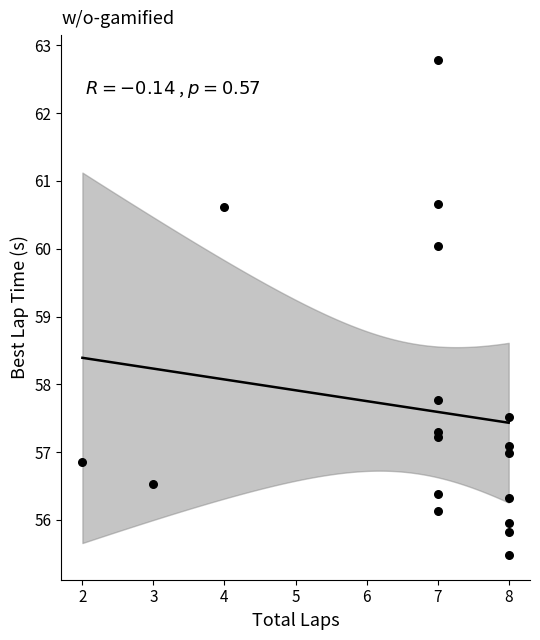

What Y value in the scatter plot is closest to 59?

60.0